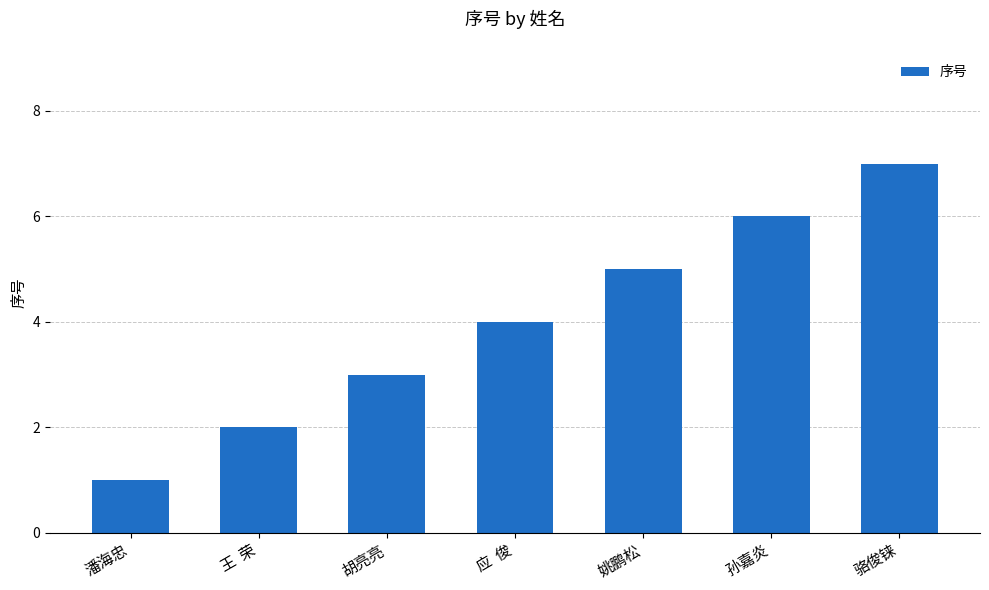

What is the approximate value at 王  荣?

2